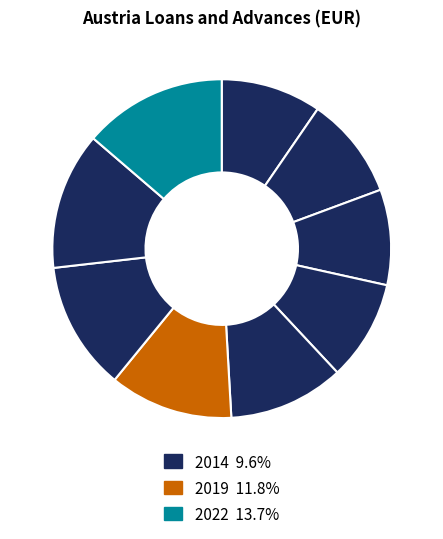

How many segments does this pie chart have?

9